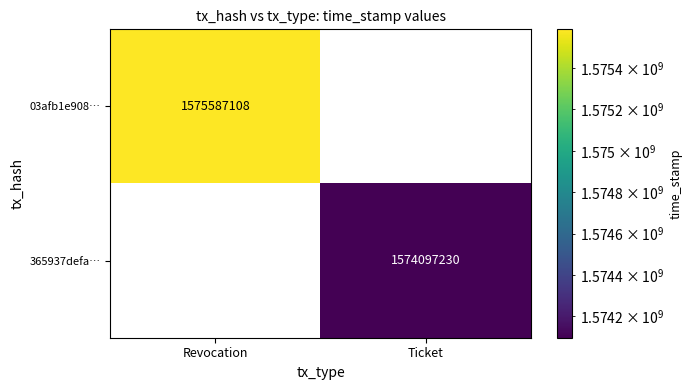

The 03afb1e908… series shows 802715456 at Revocation. True or false?

False